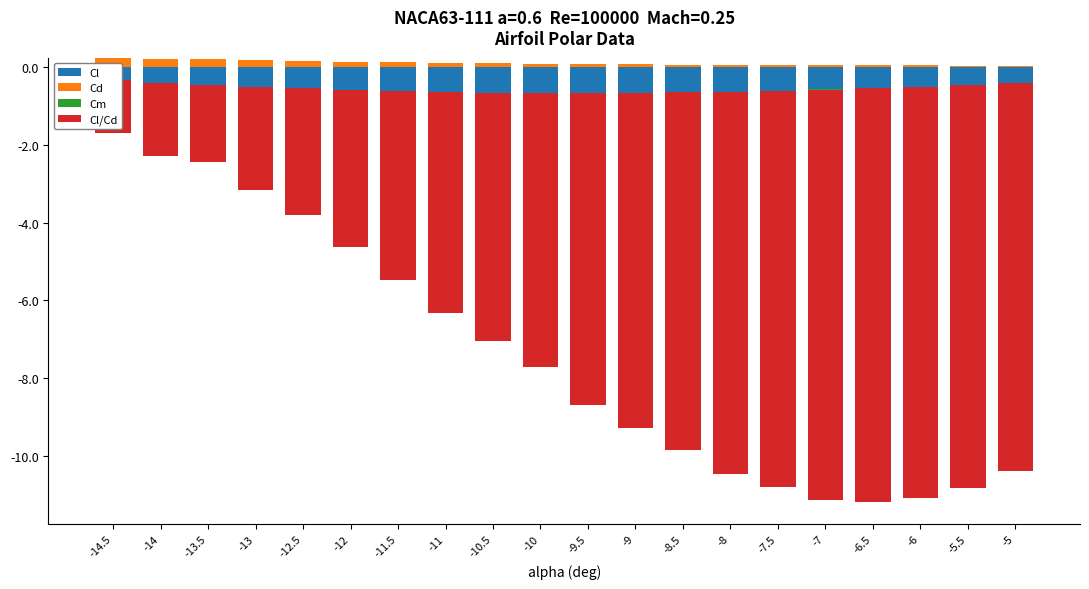

The Cd series shows 0.2 at -12.5. True or false?

True